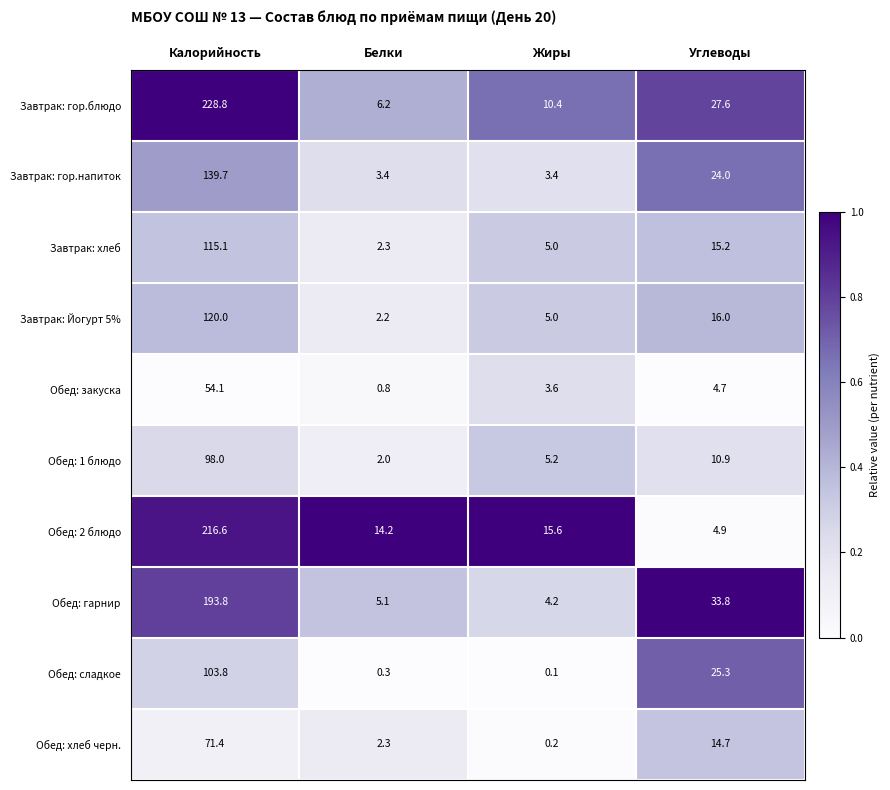

Is it true that Обед: хлеб черн. equals 2.3 at Белки?

True